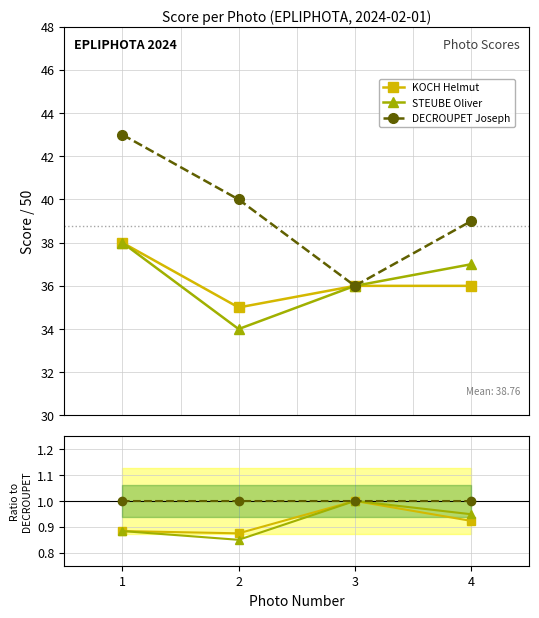

At which category is the sum across all series the highest?

3